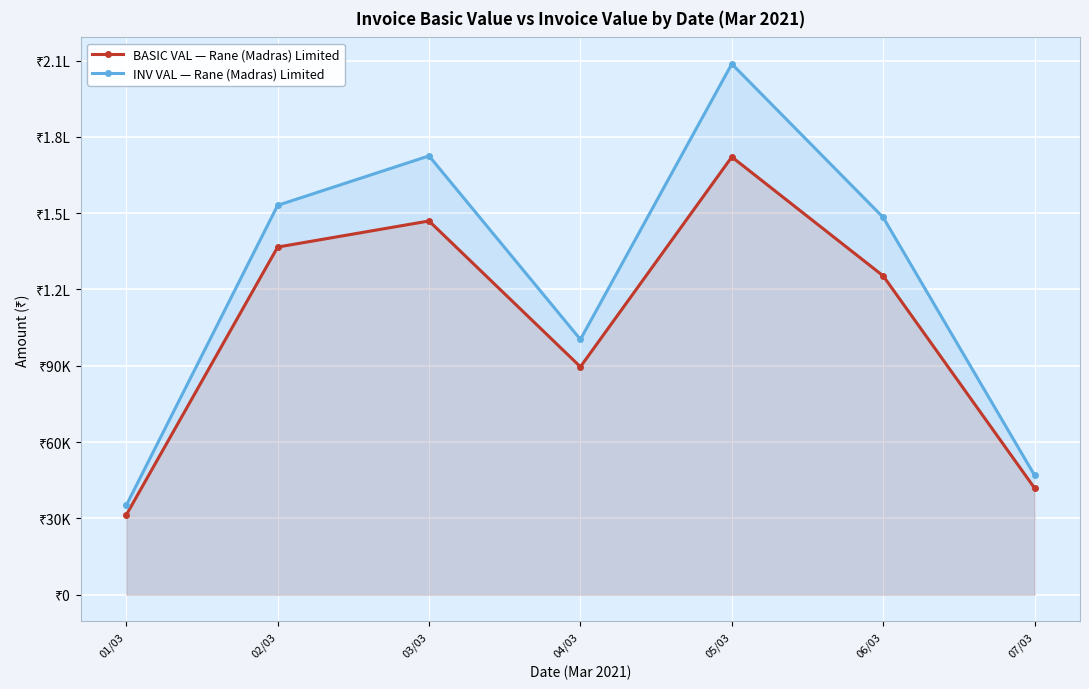

What is the smallest value displayed?

31350.0